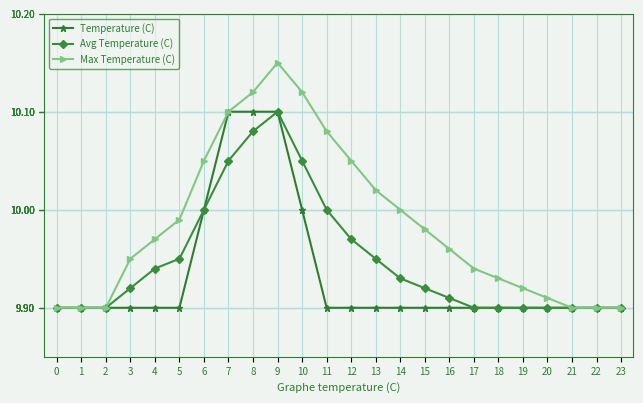

Which label corresponds to the largest value in the chart?

9